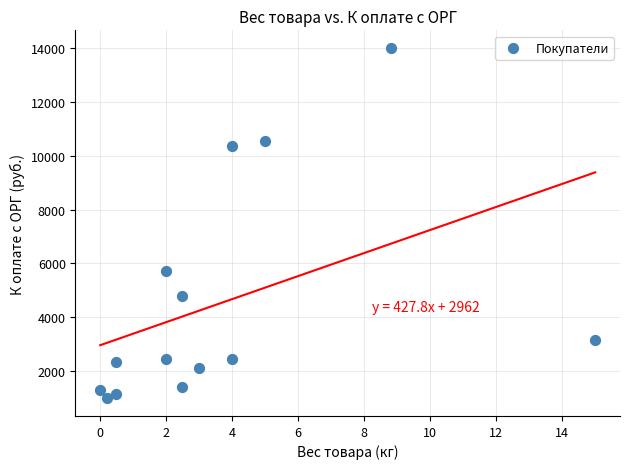

What is the range of Y values (max minus min)?

13008.3